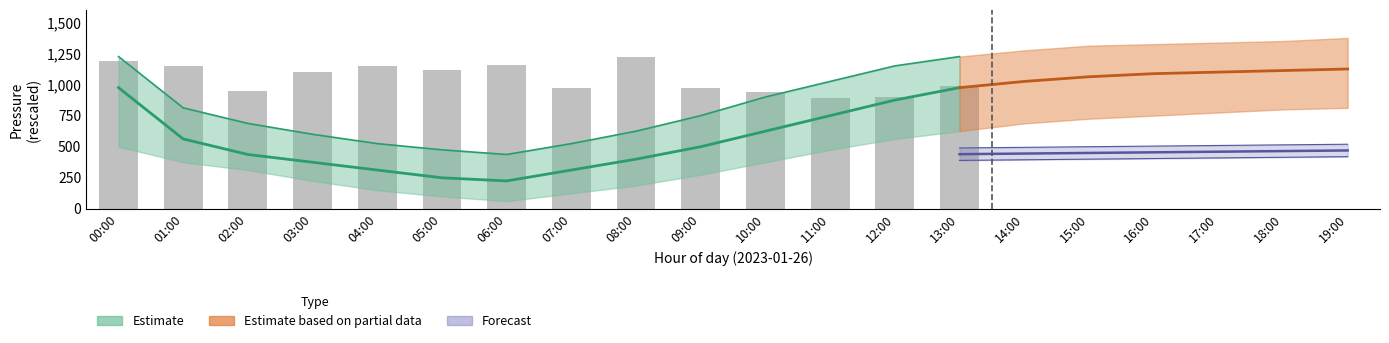

What is the label of the 12th bar from the right?

02:00